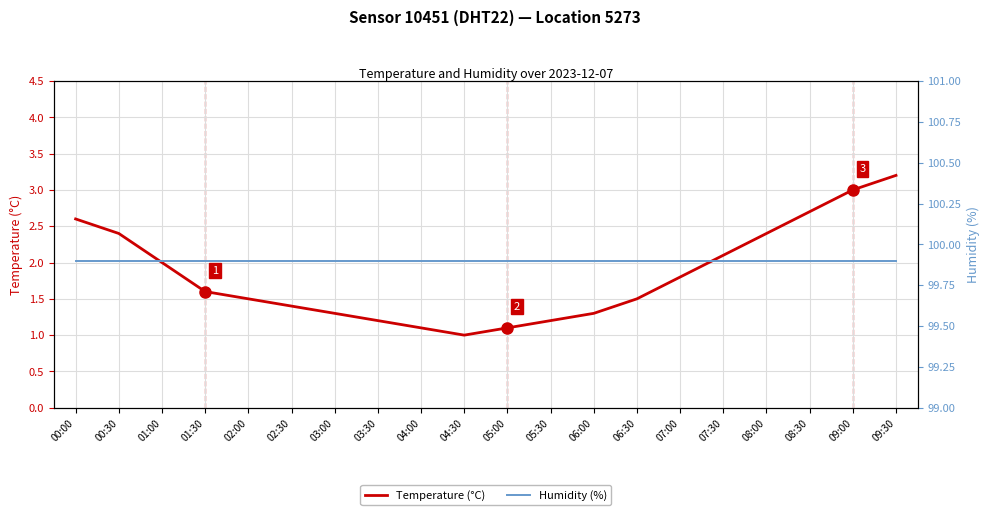

At which category is the sum across all series the highest?

09:30